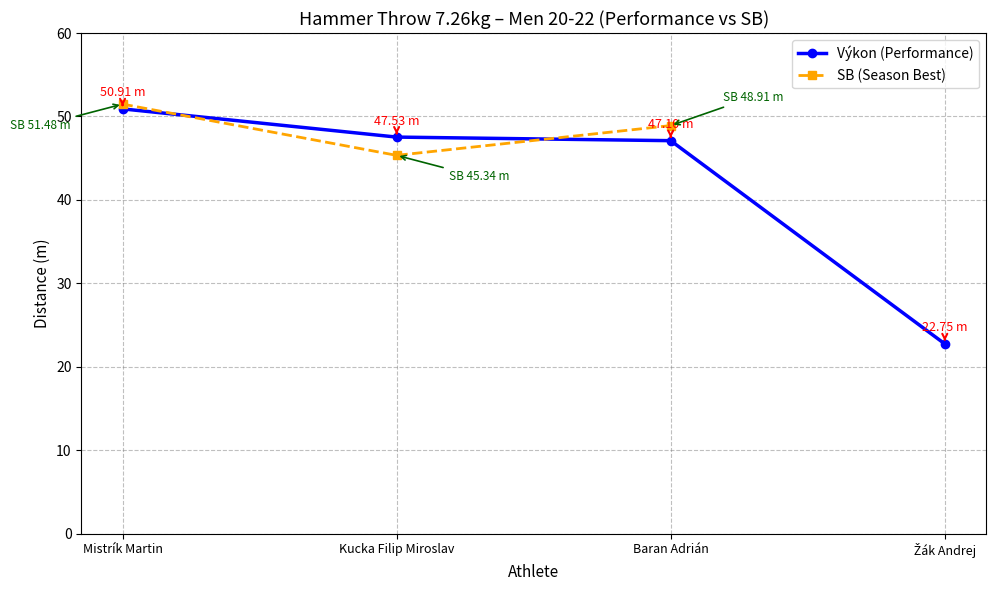

The Výkon (Performance) series shows 33.8 at Mistrík Martin. True or false?

False